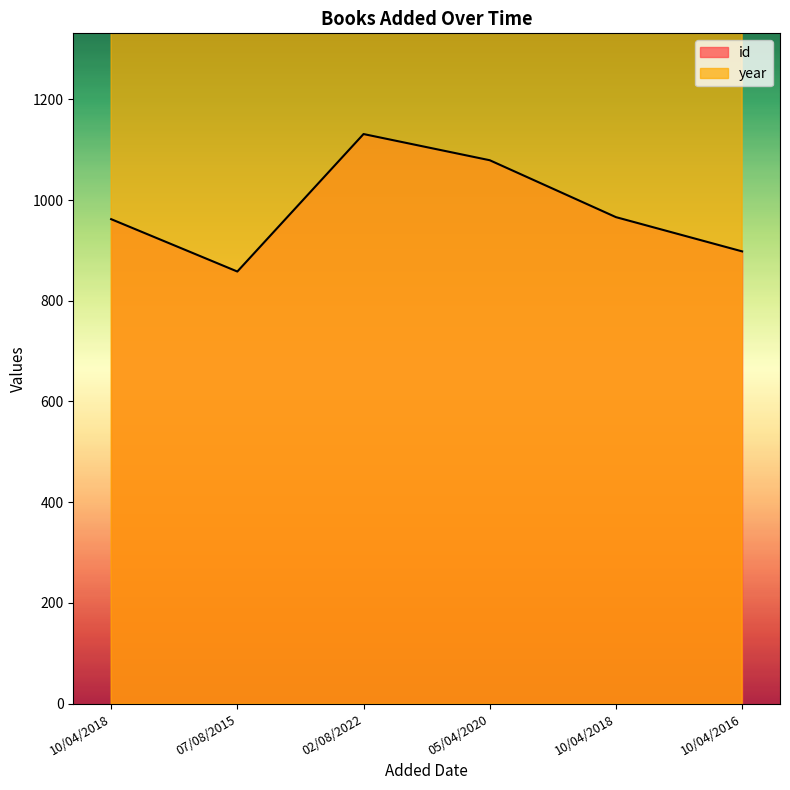

Between 07/08/2015 and 10/04/2018, which is larger?

10/04/2018